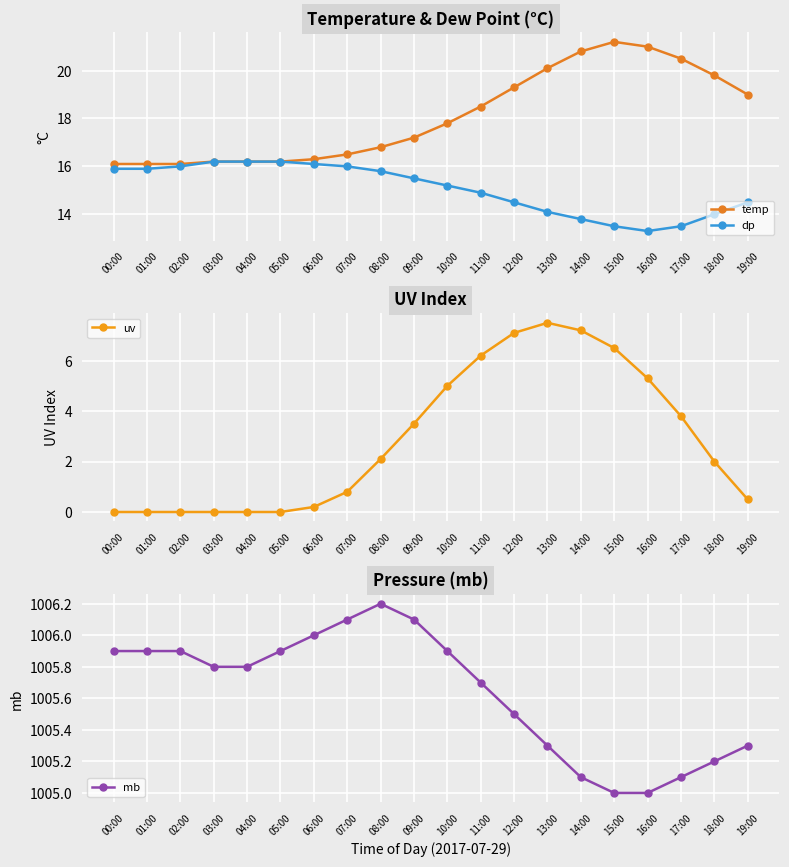

What is the approximate value of dp at 03:00?

16.2